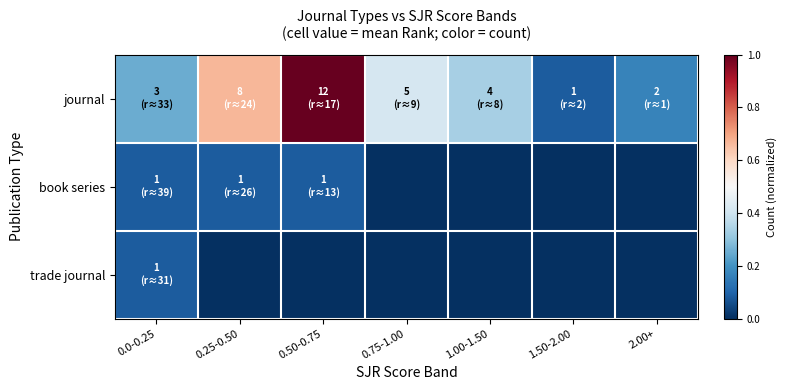

Reading right to left, list all the values displayed in this chart.

journal: 2.00+=0.2	1.50-2.00=0.1	1.00-1.50=0.3	0.75-1.00=0.4	0.50-0.75=1.0	0.25-0.50=0.7	0.0-0.25=0.2
book series: 2.00+=0.0	1.50-2.00=0.0	1.00-1.50=0.0	0.75-1.00=0.0	0.50-0.75=0.1	0.25-0.50=0.1	0.0-0.25=0.1
trade journal: 2.00+=0.0	1.50-2.00=0.0	1.00-1.50=0.0	0.75-1.00=0.0	0.50-0.75=0.0	0.25-0.50=0.0	0.0-0.25=0.1